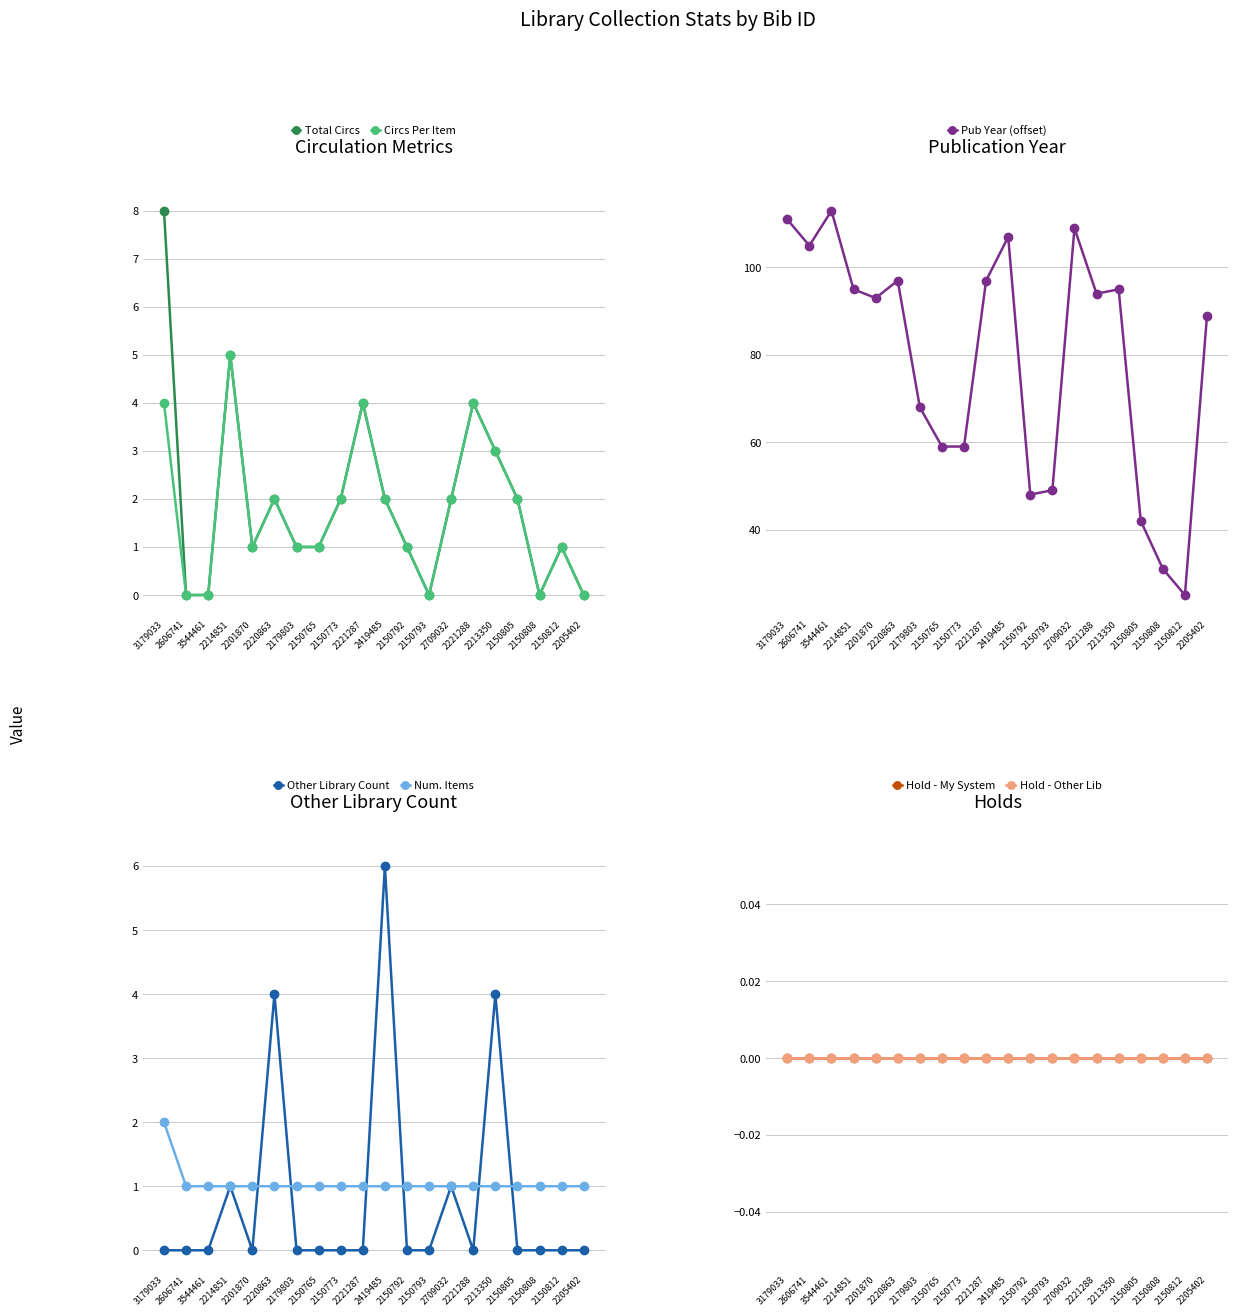

Which series has the largest total across all categories?

Total Circs